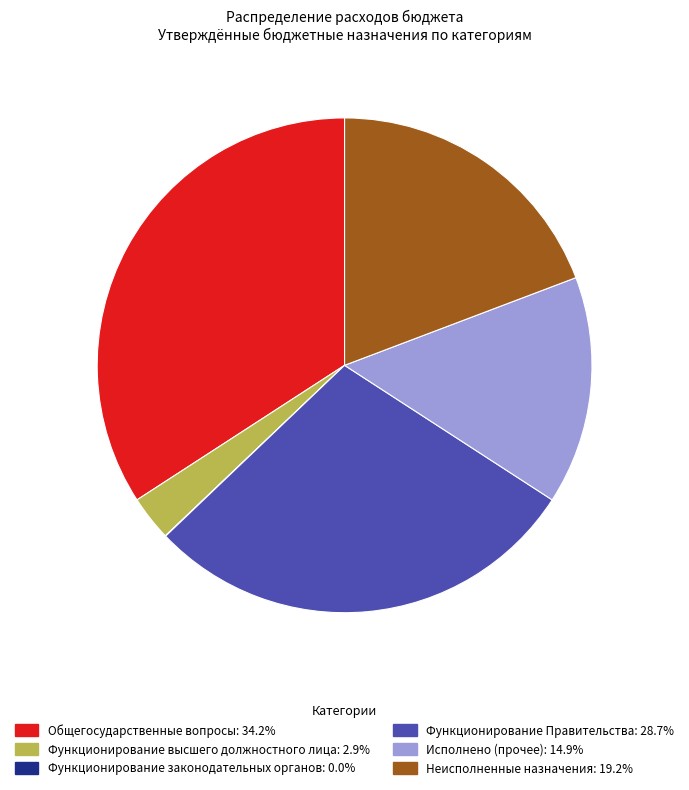

What is the ratio of the value at Общегосударственные вопросы to the value at Исполнено?

2.3